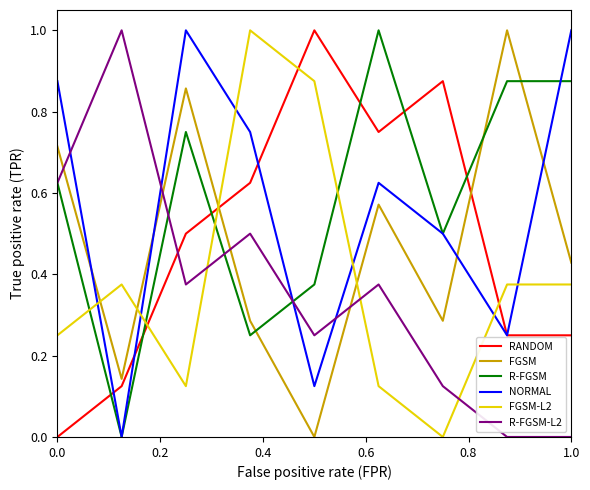

What is the maximum value shown in the chart?

1.0